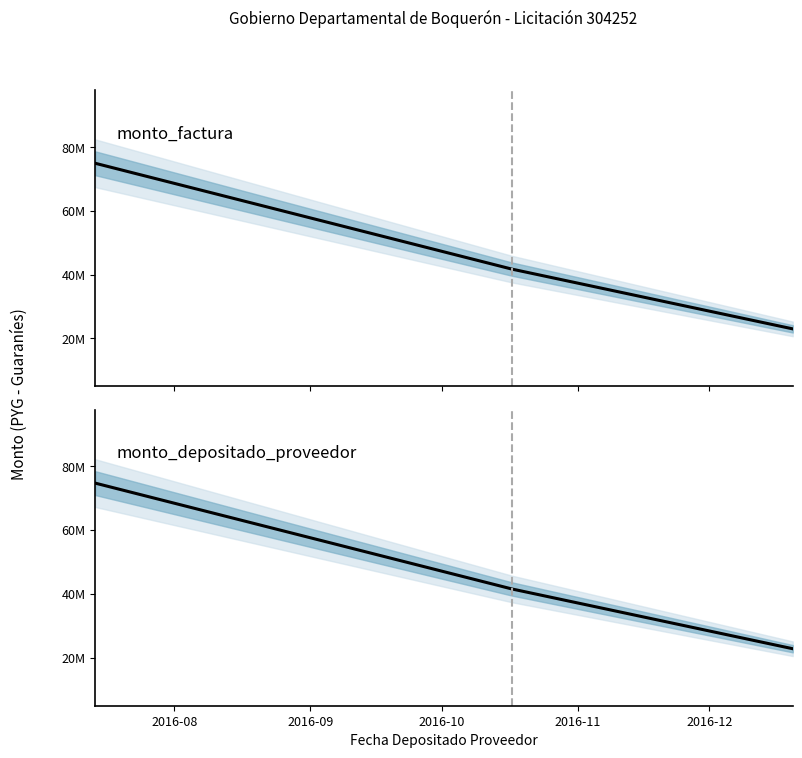

At which category is the sum across all series the highest?

2016-08